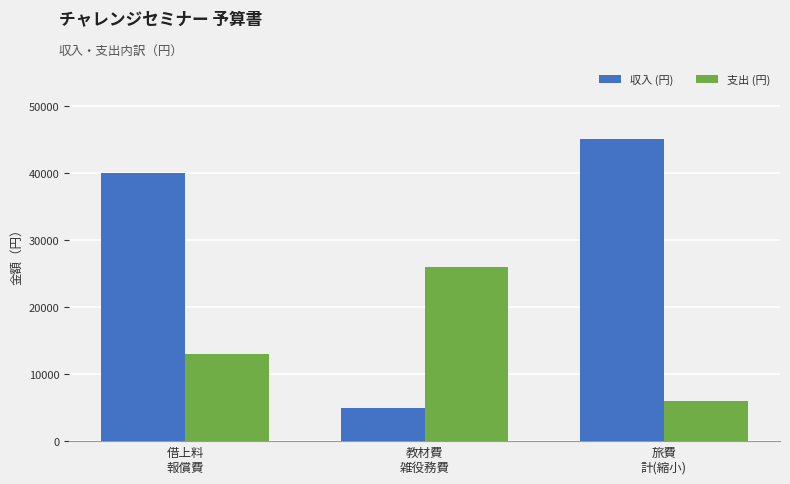

Which series has the largest range (max minus min)?

収入 (円)